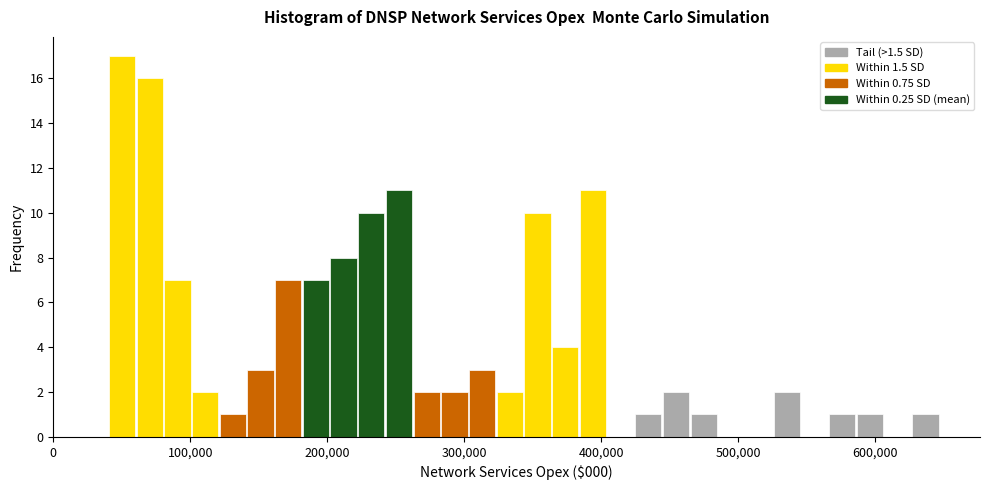

Read against the x-axis, roughly where is the centre of the tallest bar?

50000